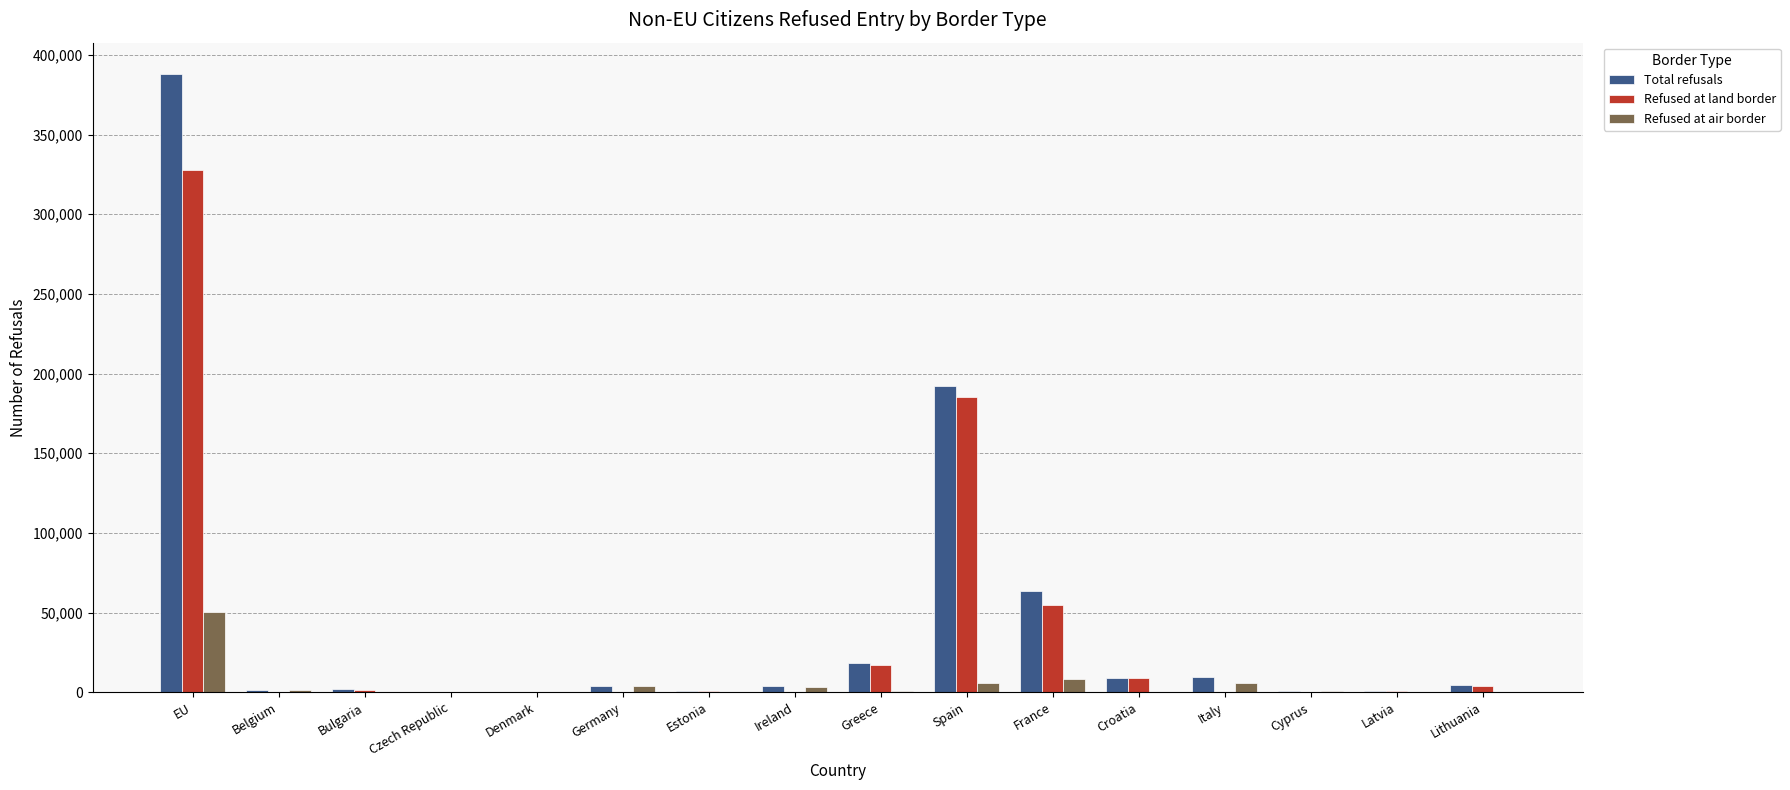

At which label is Refused at air border closest to 25202?

France